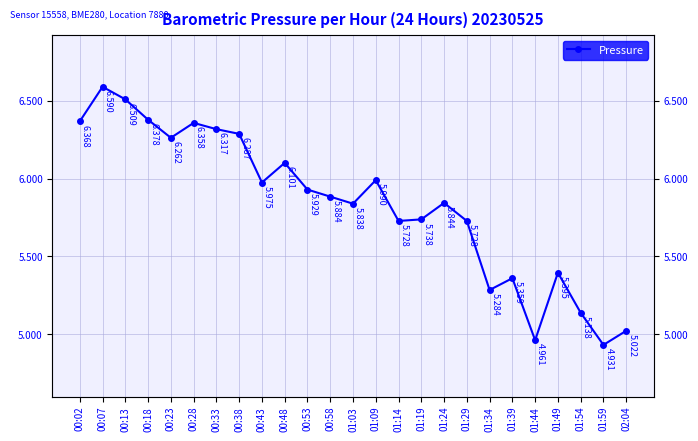

Which has a higher value, 00:43 or 01:34?

00:43